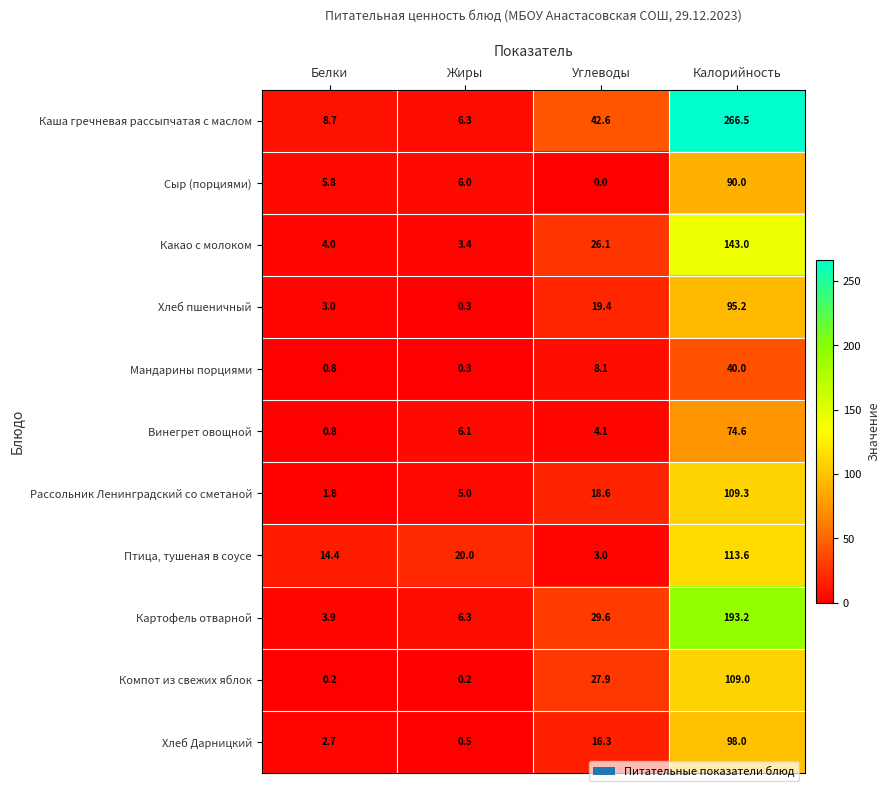

What is the difference between the second highest and minimum values in the Хлеб пшеничный series?

19.1